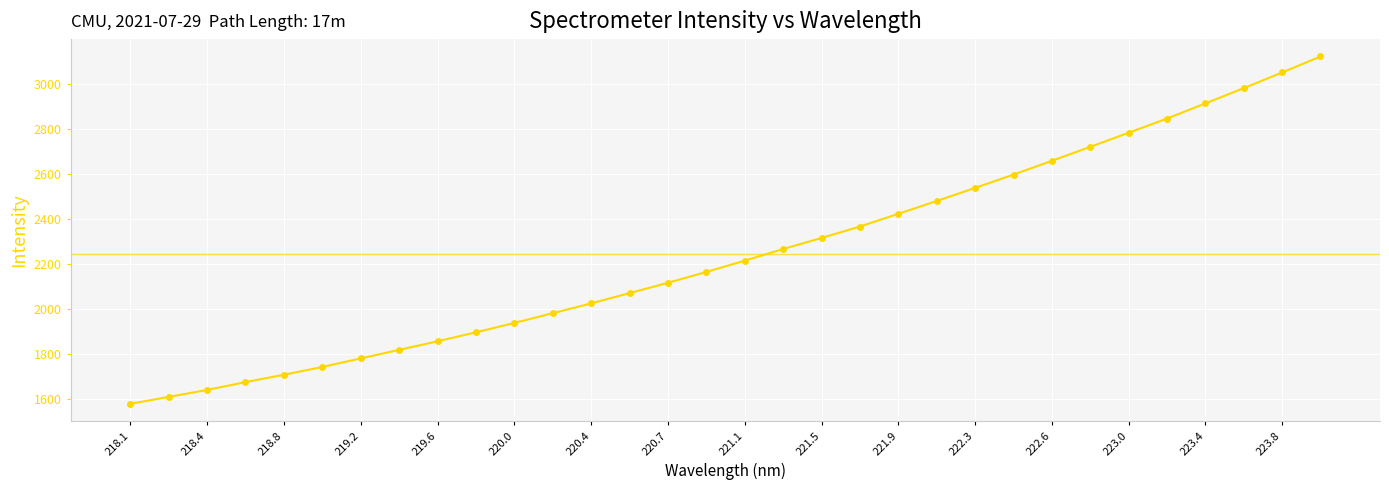

What is the difference between the maximum and minimum values?

1541.4